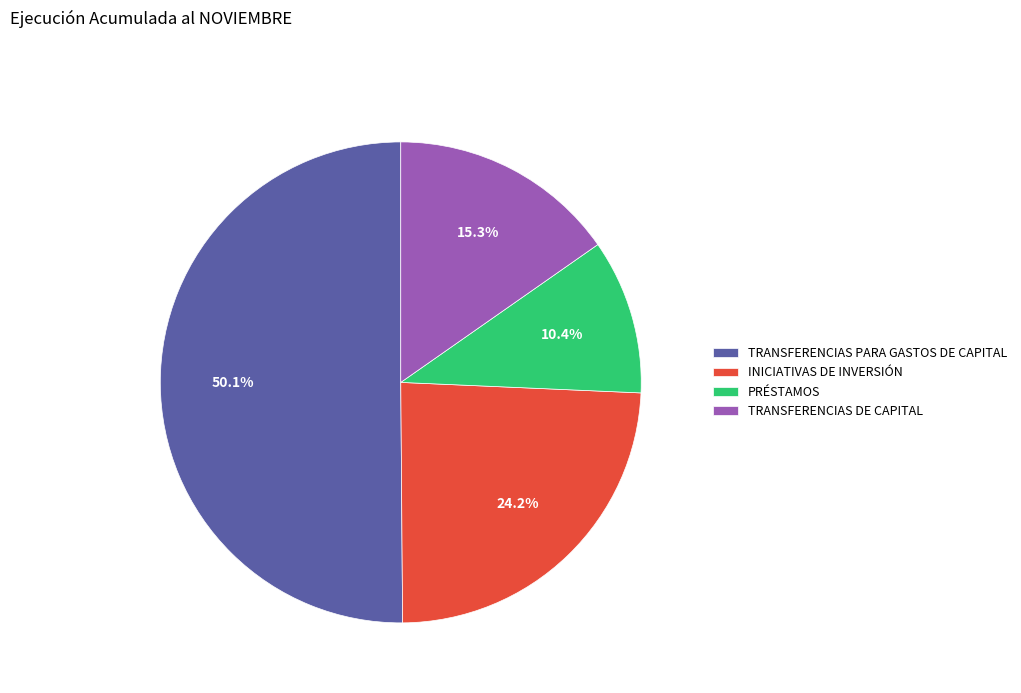

To the nearest percent, what is the difference between the INICIATIVAS DE INVERSIÓN and TRANSFERENCIAS PARA GASTOS DE CAPITAL slice percentages?

26%